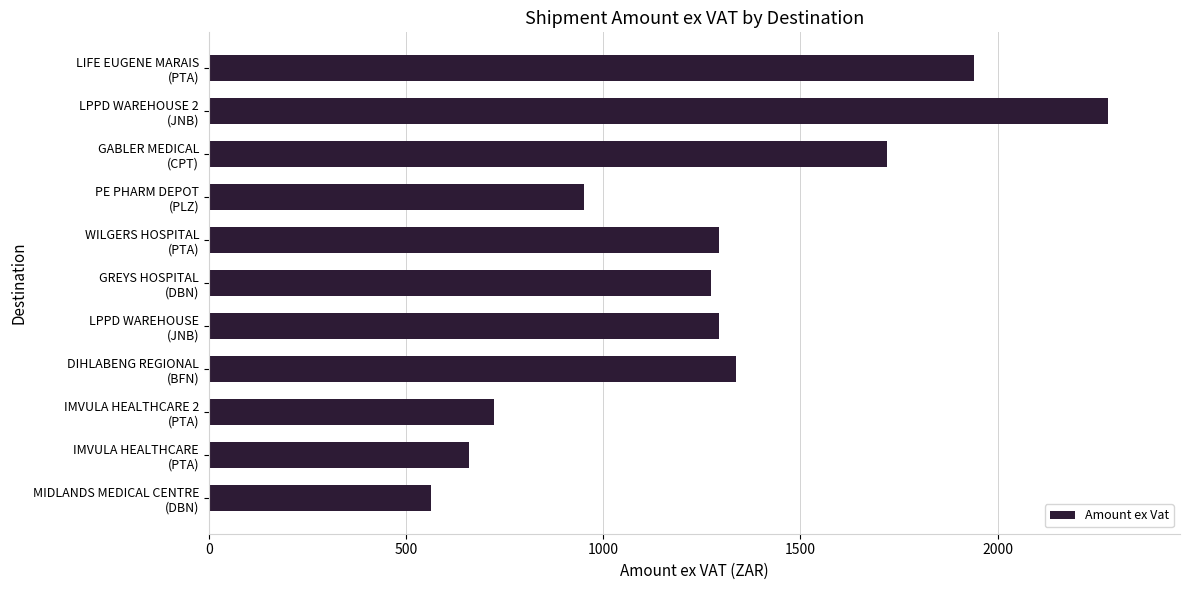

What is the maximum value shown in the chart?

2279.7